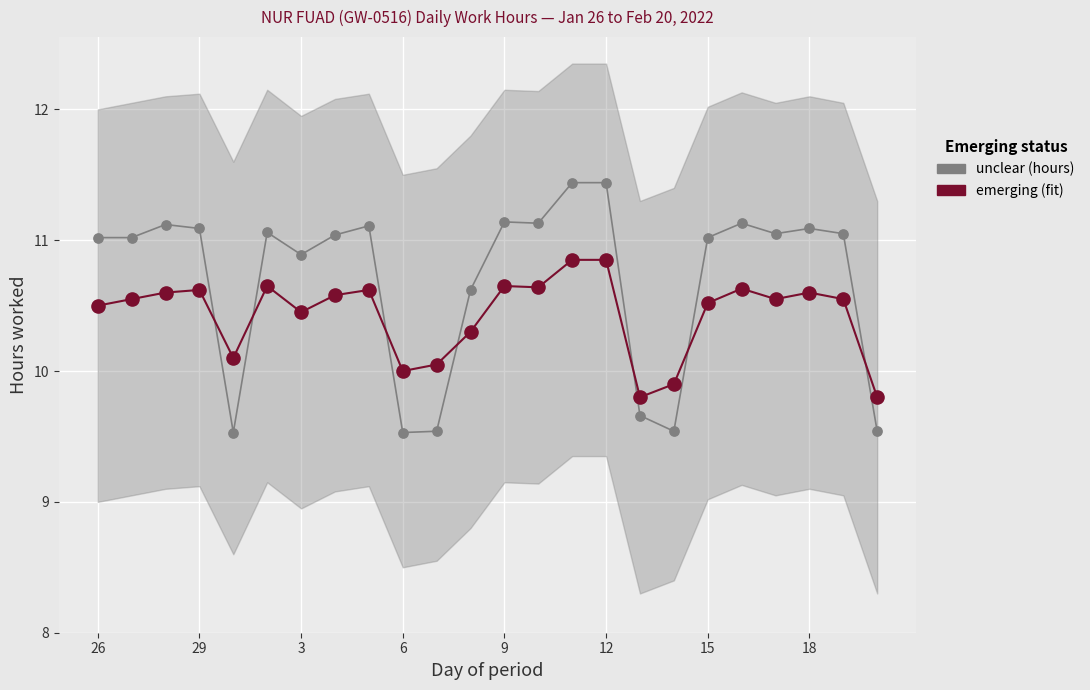

Which series has the widest spread of Y values?

unclear (hours)